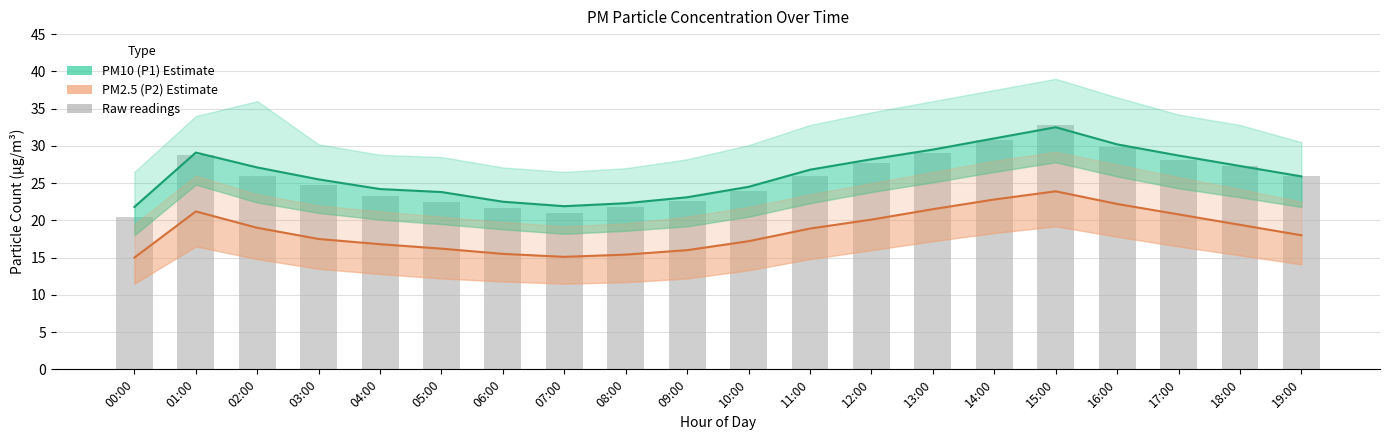

Which label corresponds to the largest value in the chart?

15:00